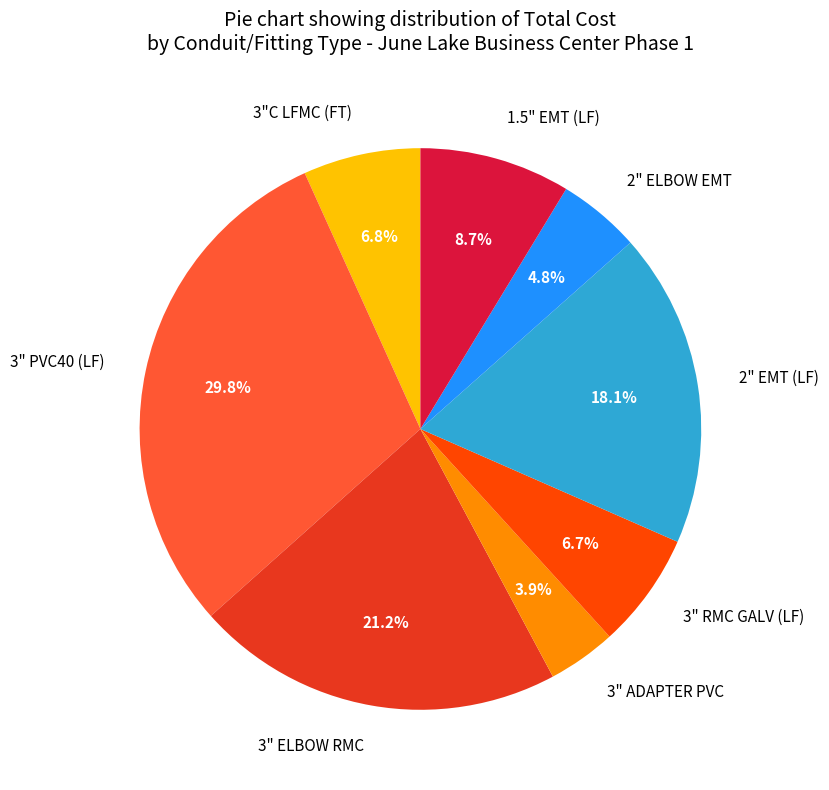

Which category has the biggest portion of the pie?

3" PVC40 (LF)